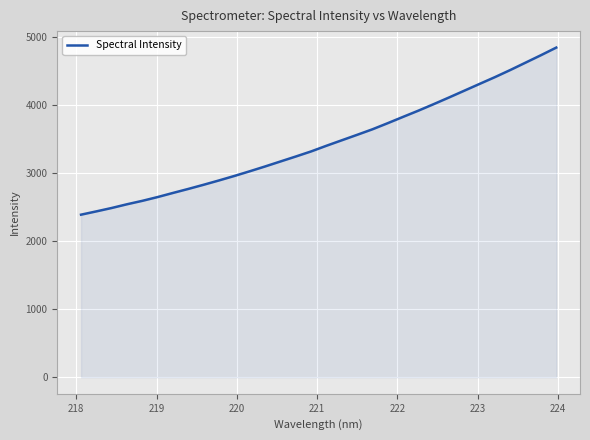

What is the minimum value shown in the chart?

2387.6